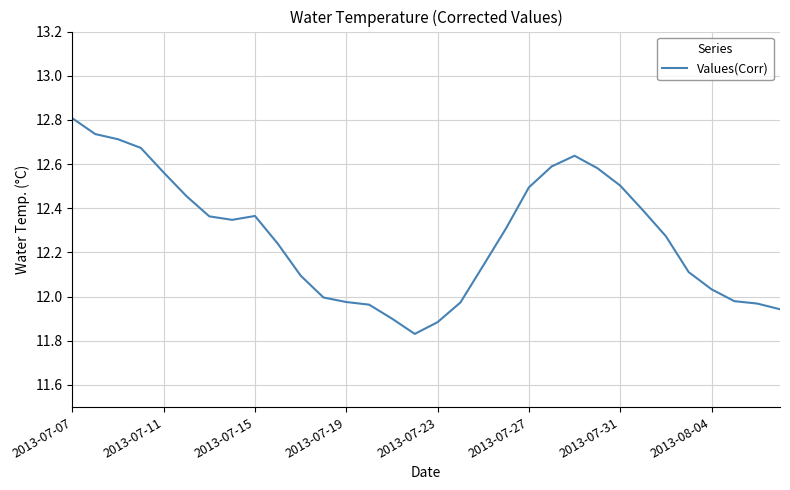

What is the difference between the maximum and minimum values?

1.0